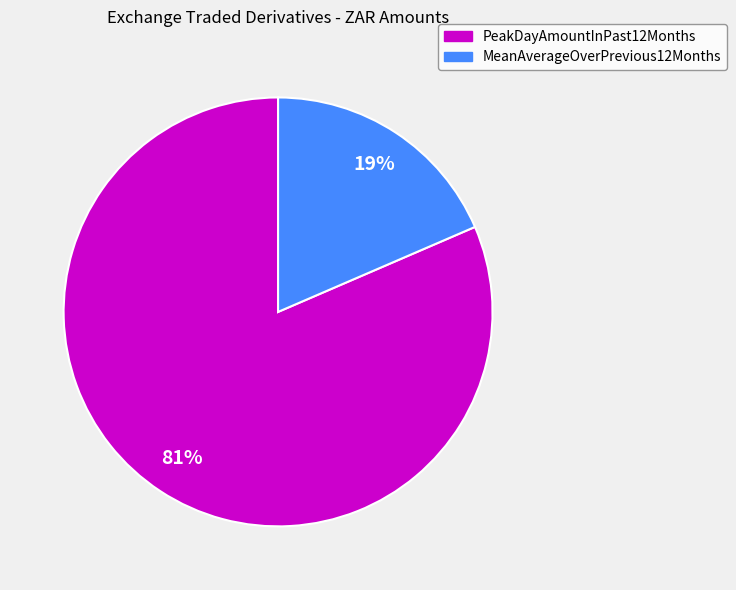

True or false: MeanAverageOverPrevious12Months accounts for 4% of the total.

False